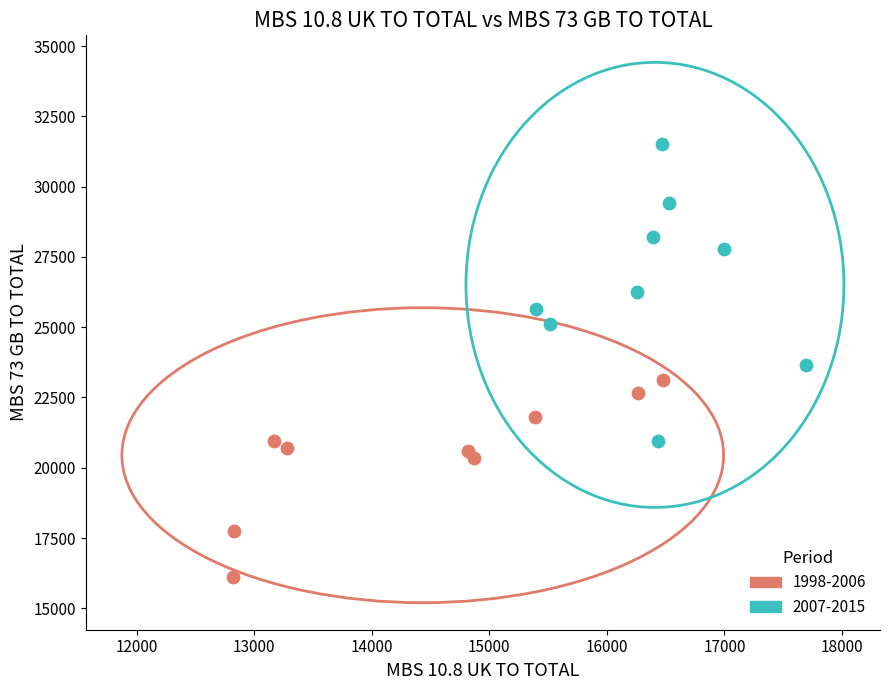

Which series contains the lowest Y value?

1998-2006